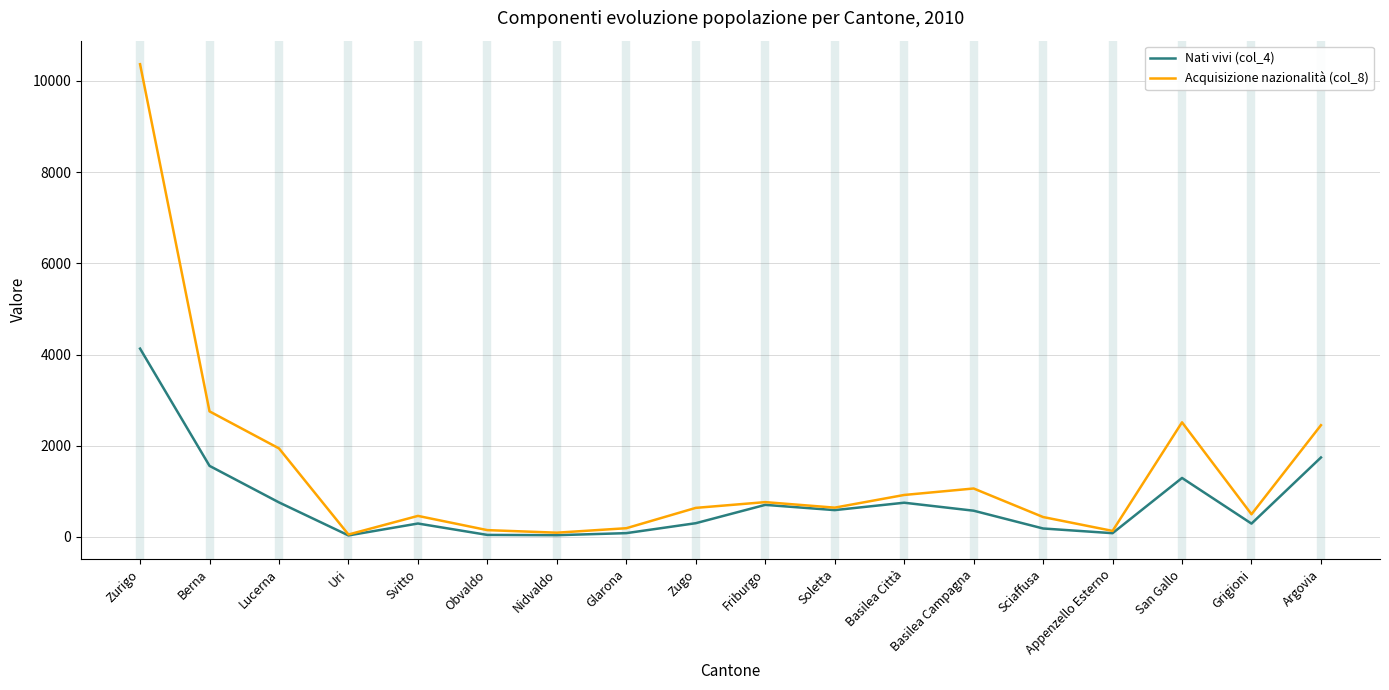

Is this an area chart (filled region under the line)?

No